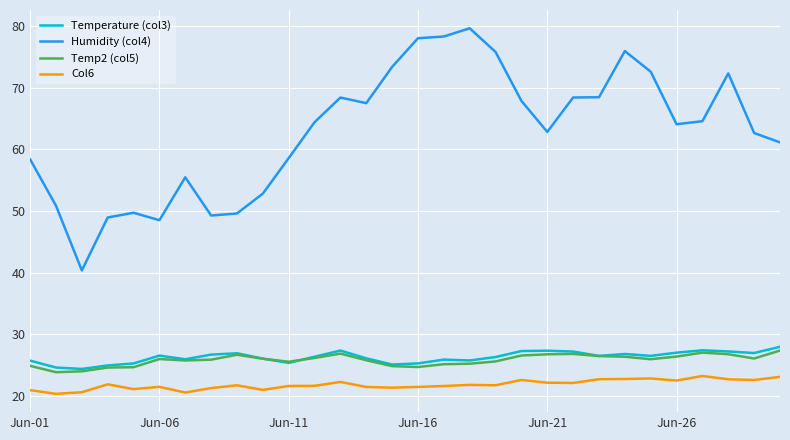

Does the chart have visible grid lines?

Yes